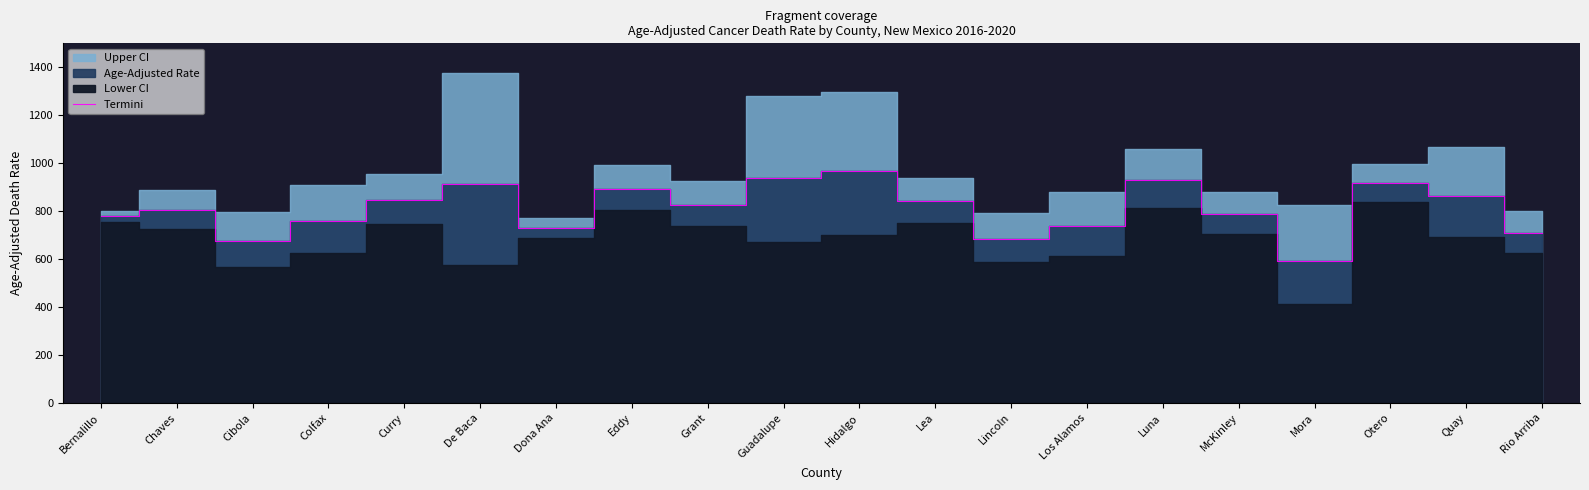

How many lines are shown in the chart?

1